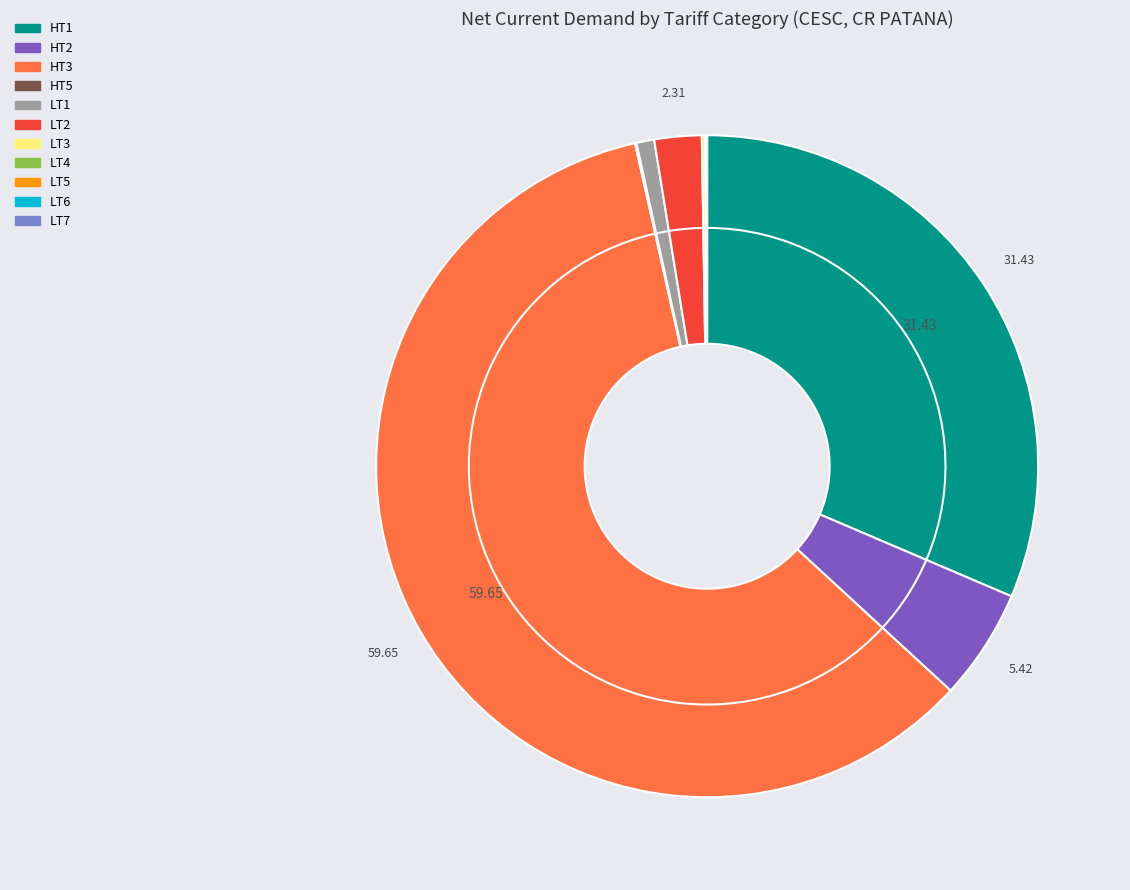

Between HT1 and LT3, which is larger?

HT1